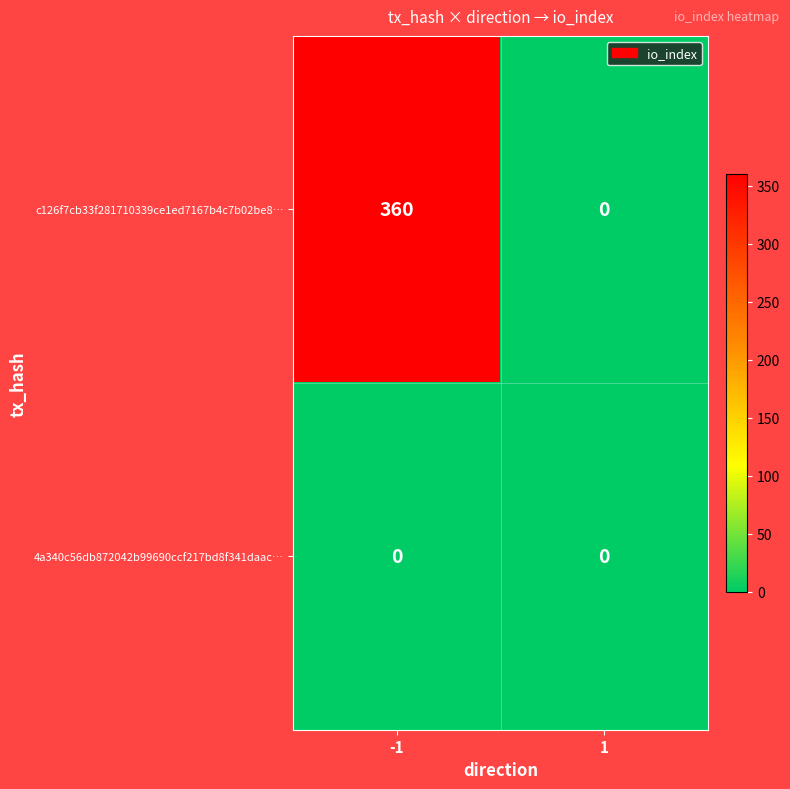

Between -1 and 1, which series saw the biggest shift?

c126f7cb33f281710339ce1ed7167b4c7b02be8…